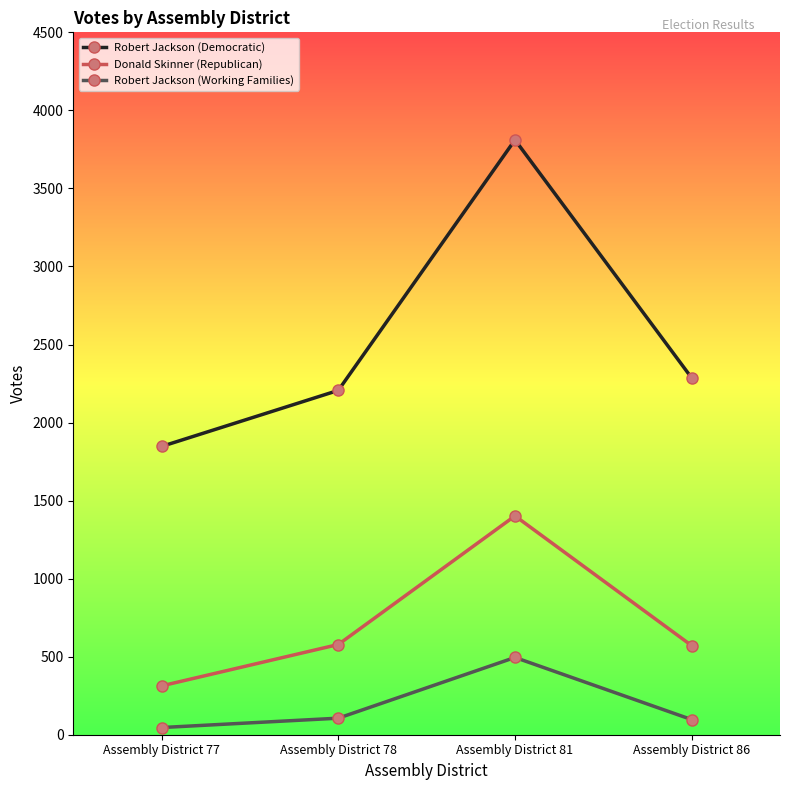

What is the value of the Robert Jackson (Working Families) point at the 2nd from the left?

106